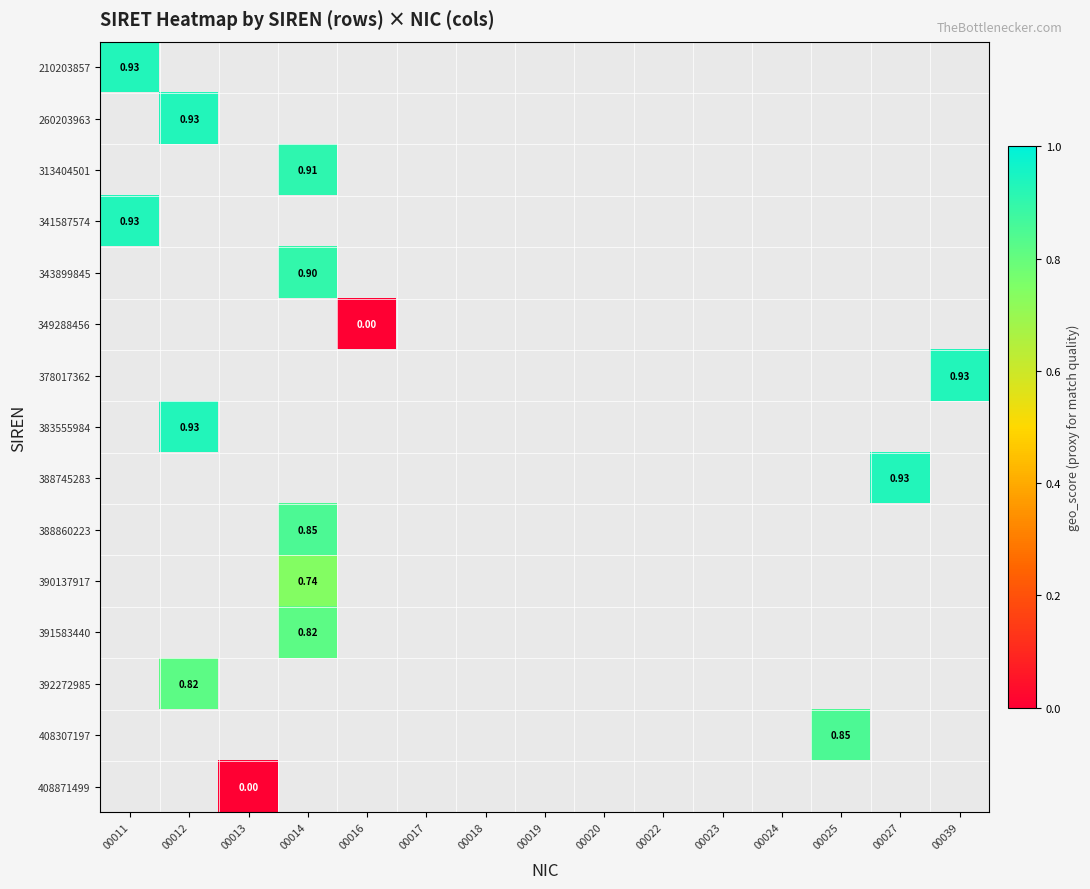

How many distinct data groups are displayed?

15